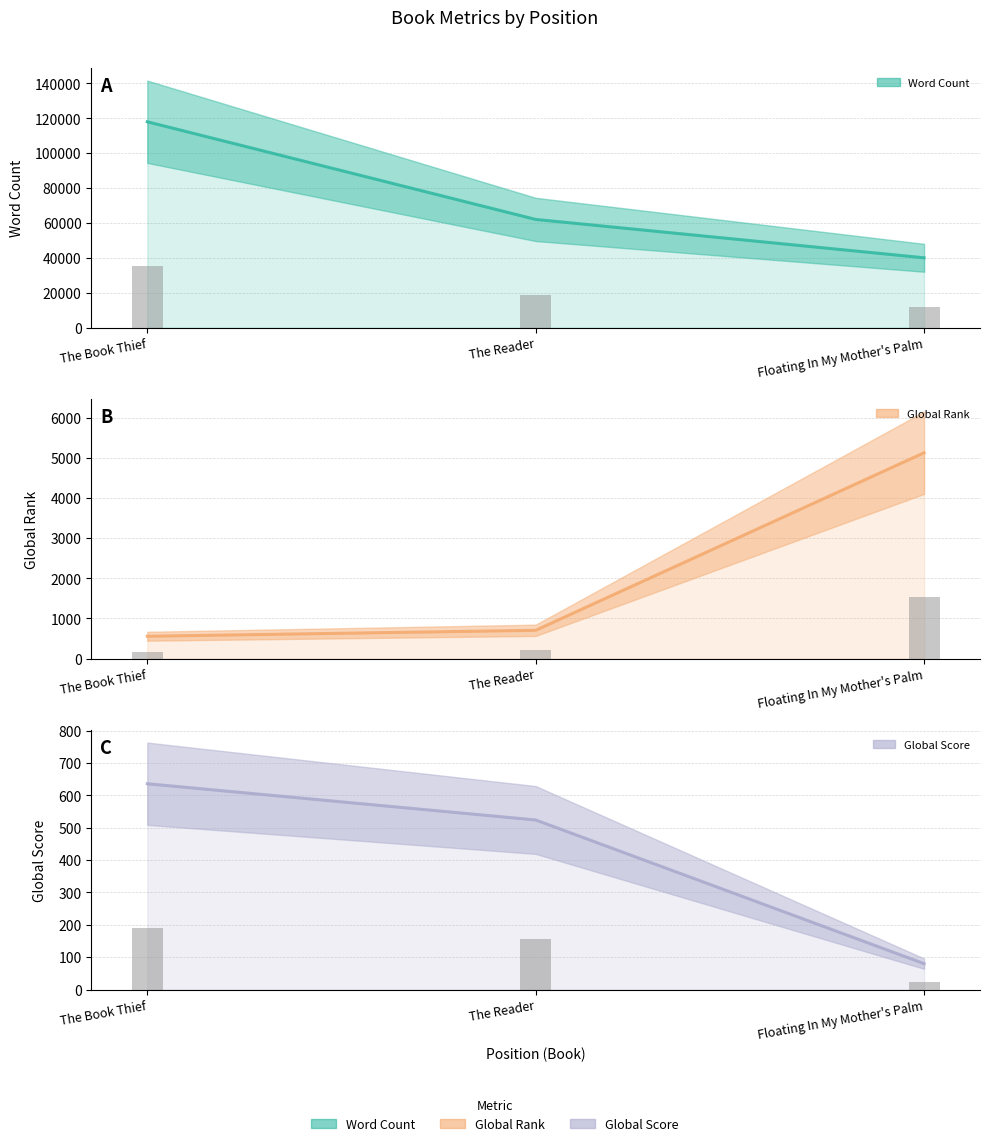

How many bars are there in each group?

3